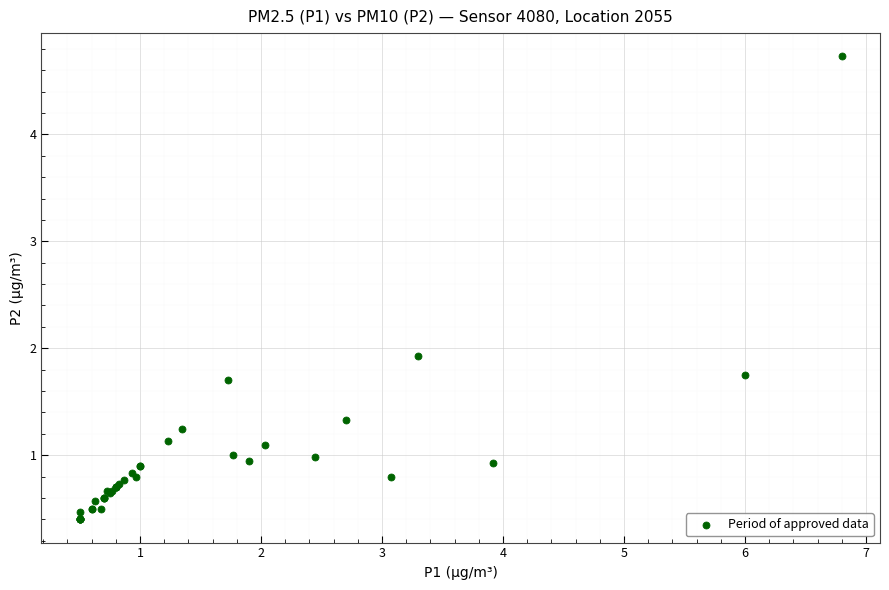

What Y value in the scatter plot is closest to 2?

1.9